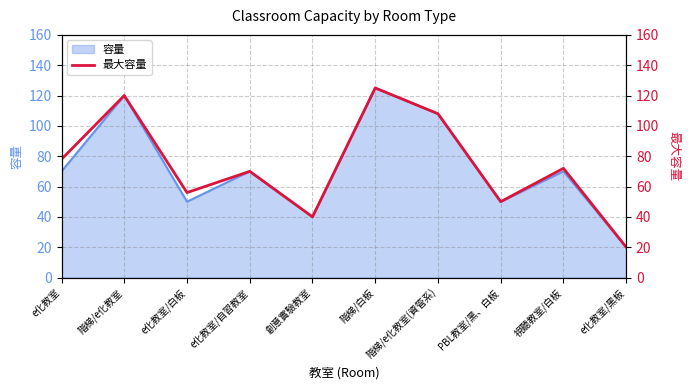

True or false: 容量 has a value of 73 at PBL教室/黑、白板.

False